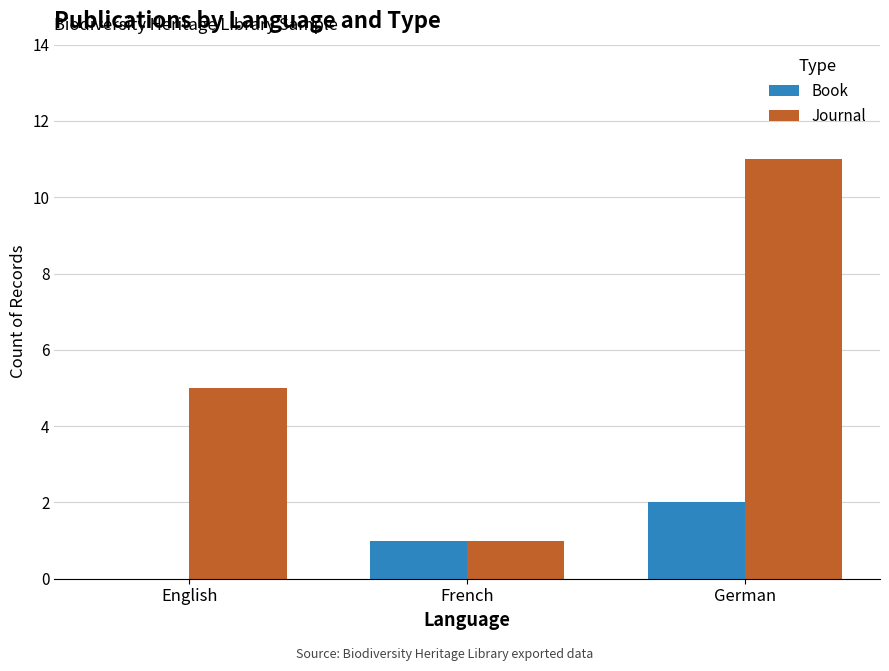

What is the sum of the Journal values at English and French?

6